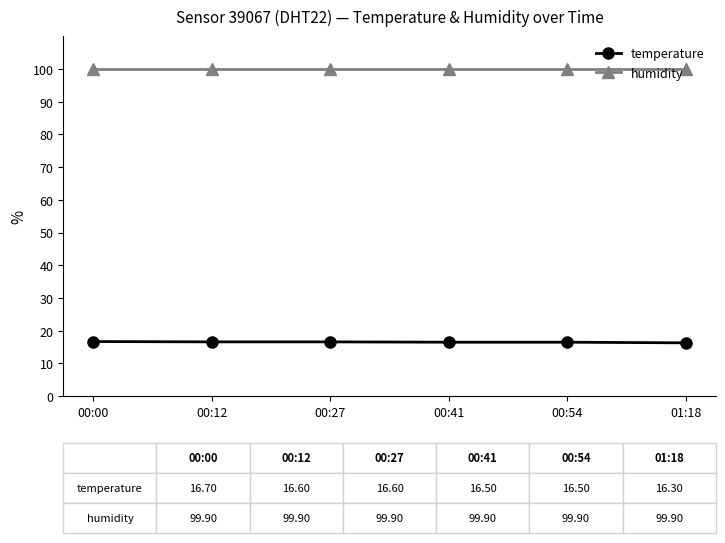

Is it true that temperature equals 5.8 at 01:18?

False